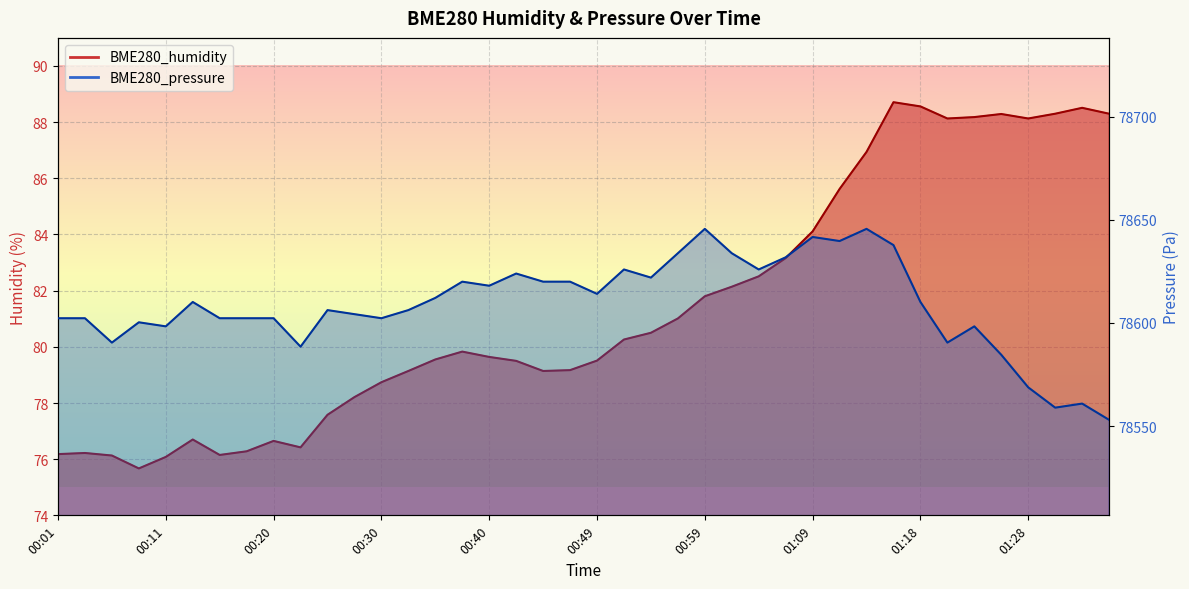

Reading left to right, transcribe all the data shown in this chart.

BME280_humidity: 76.2	76.2	76.1	75.7	76.1	76.7	76.2	76.3	76.7	76.4	77.6	78.2	78.7	79.1	79.5	79.8	79.6	79.5	79.1	79.2	79.5	80.3	80.5	81.0	81.8	82.1	82.5	83.2	84.1	85.6	86.9	88.7	88.6	88.1	88.2	88.3	88.1	88.3	88.5	88.3
BME280_pressure: 78602.3	78602.3	78590.5	78600.3	78598.3	78610.2	78602.3	78602.3	78602.3	78588.5	78606.2	78604.2	78602.3	78606.2	78612.1	78620.0	78618.0	78623.9	78620.0	78620.0	78614.1	78625.9	78622.0	78633.8	78645.6	78633.8	78625.9	78631.8	78641.7	78639.7	78645.6	78637.7	78610.2	78590.5	78598.3	78584.6	78568.8	78558.9	78560.9	78553.0